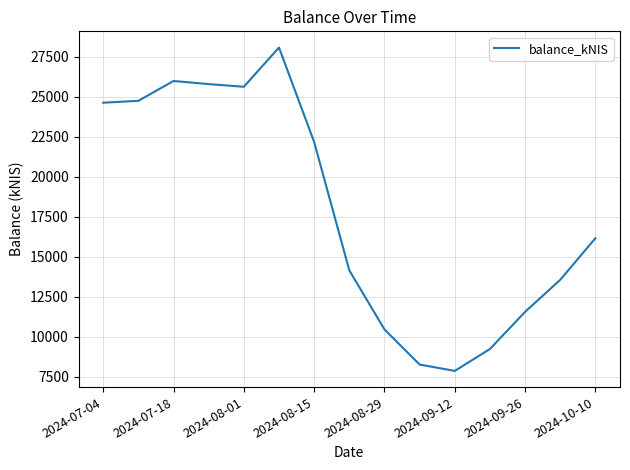

What is the difference between the maximum and minimum values?

20217.2